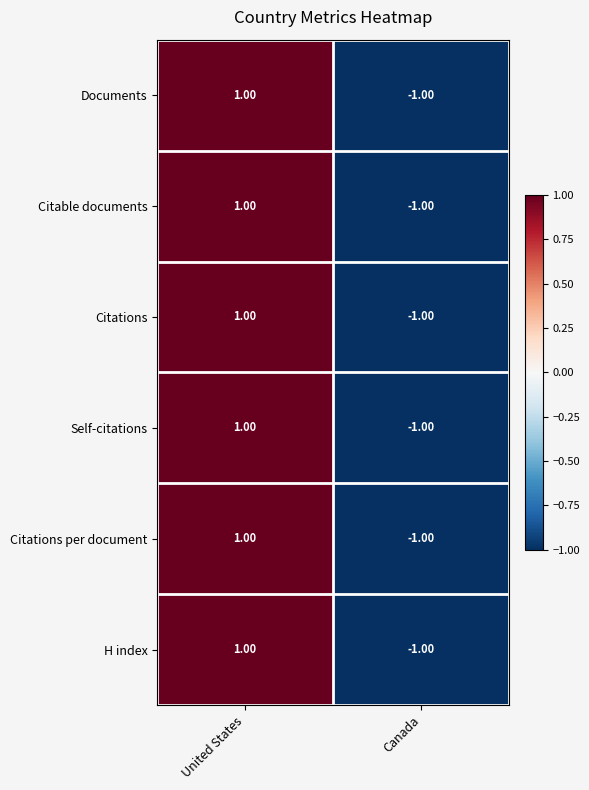

Is the value of Citable documents at Canada greater than the value of Self-citations at United States?

No